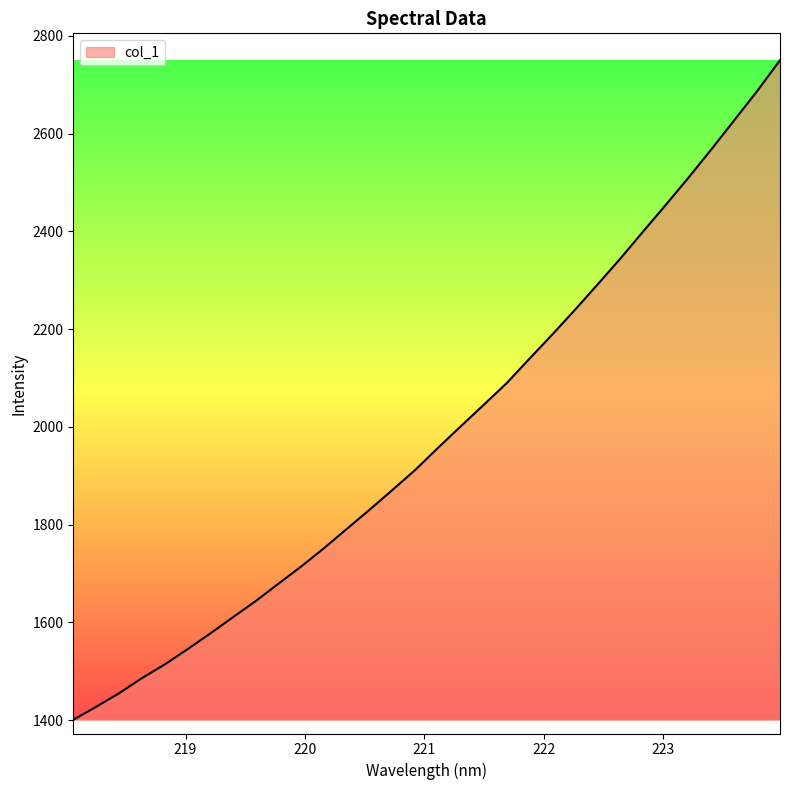

What is the difference between the maximum and minimum values?

1349.5